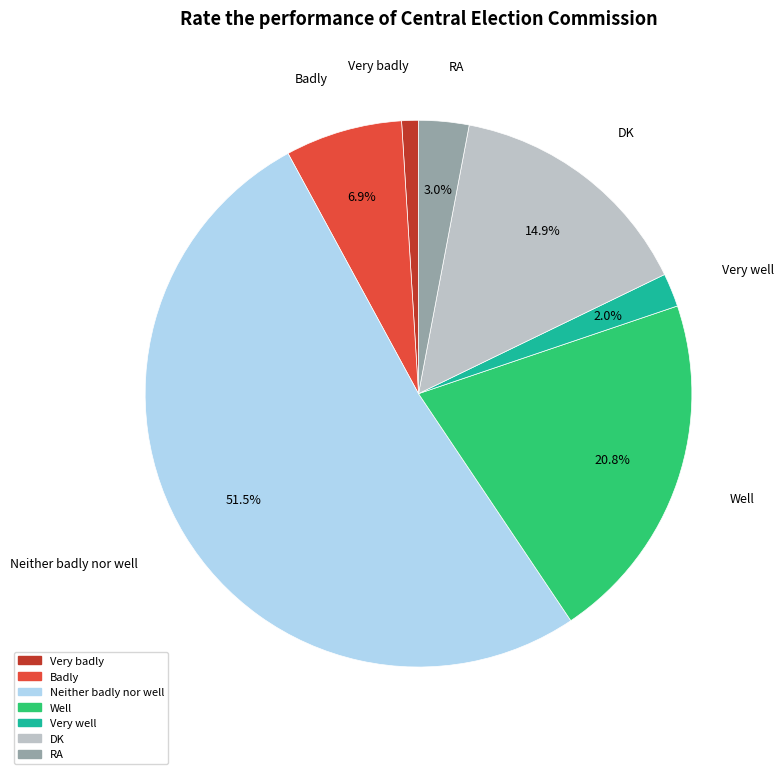

Count the number of slices in the pie.

7